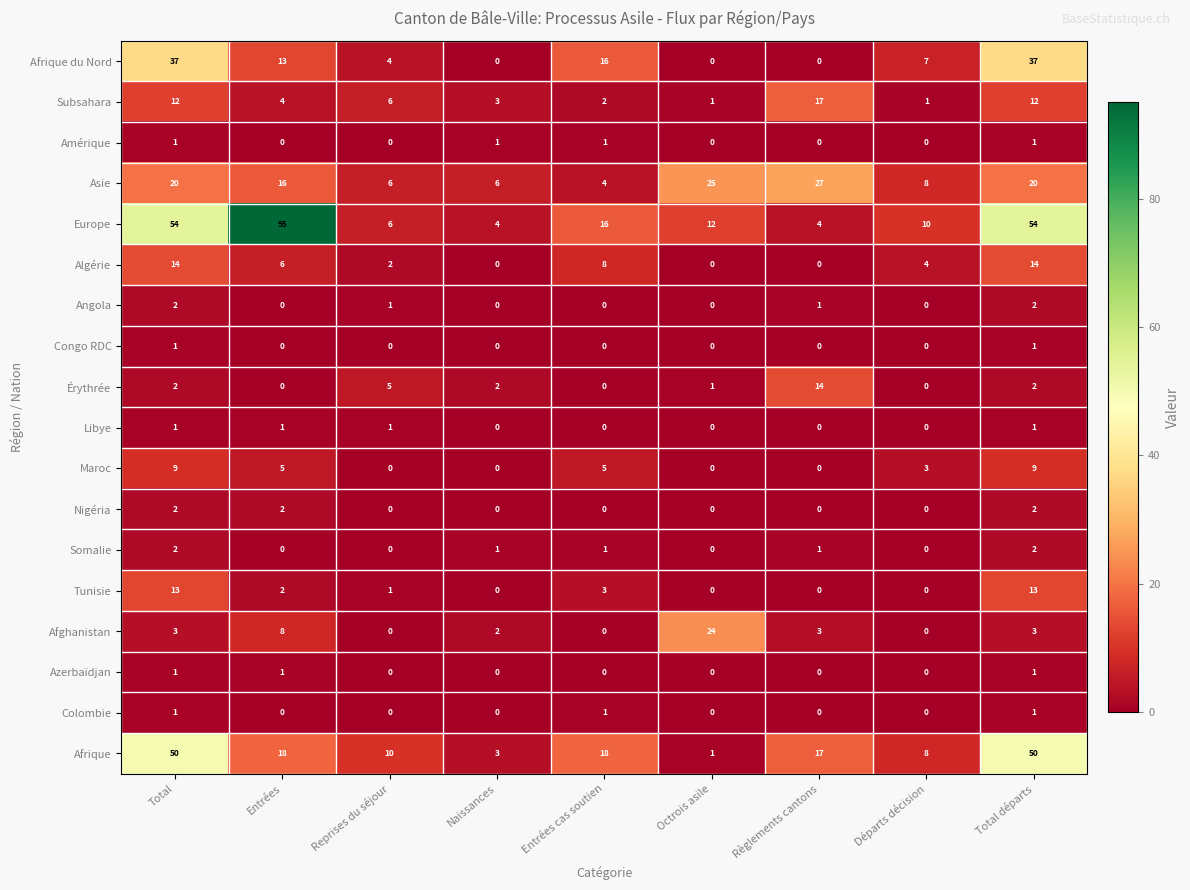

Between Reprises du séjour and Octrois asile, which series saw the biggest shift?

Afghanistan